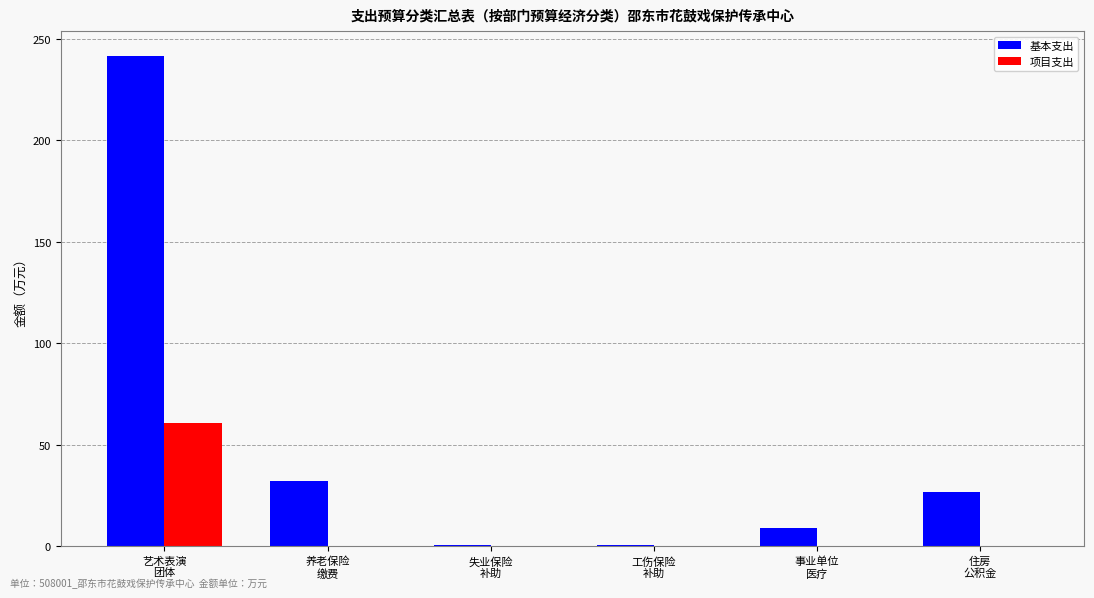

Which series has the largest total across all categories?

基本支出